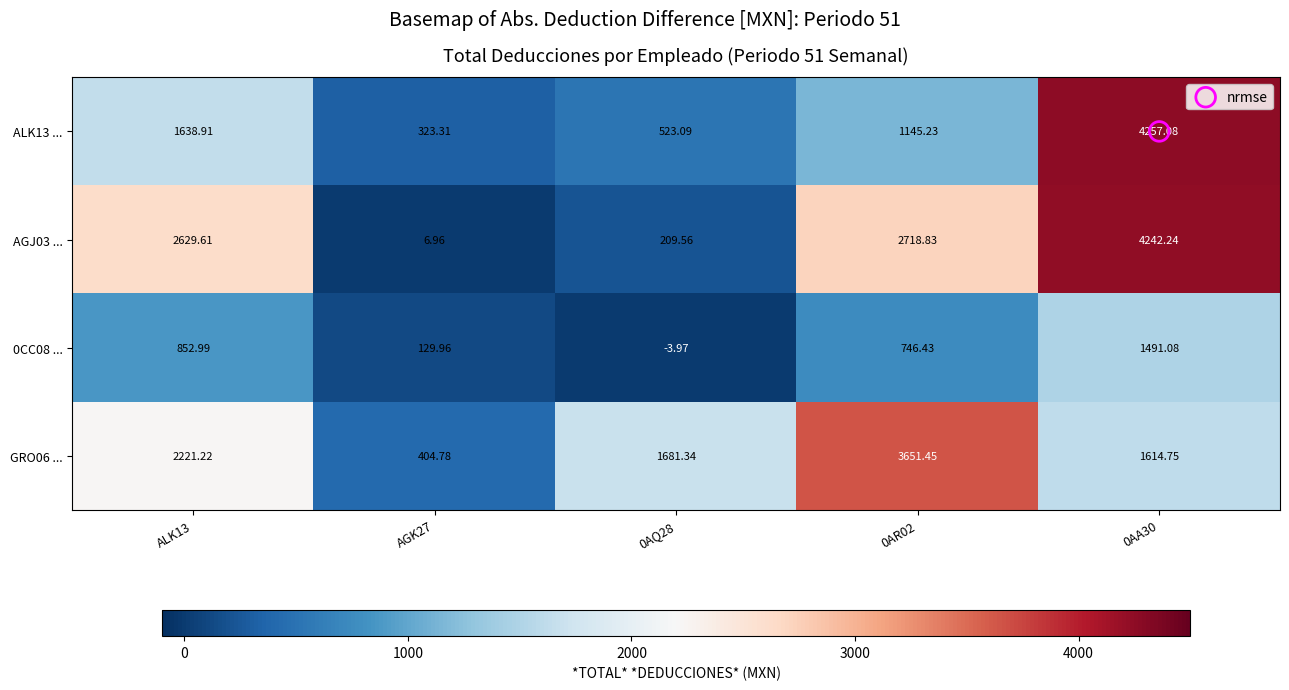

What is the difference between the highest and lowest values at 0AA30?

2766.0